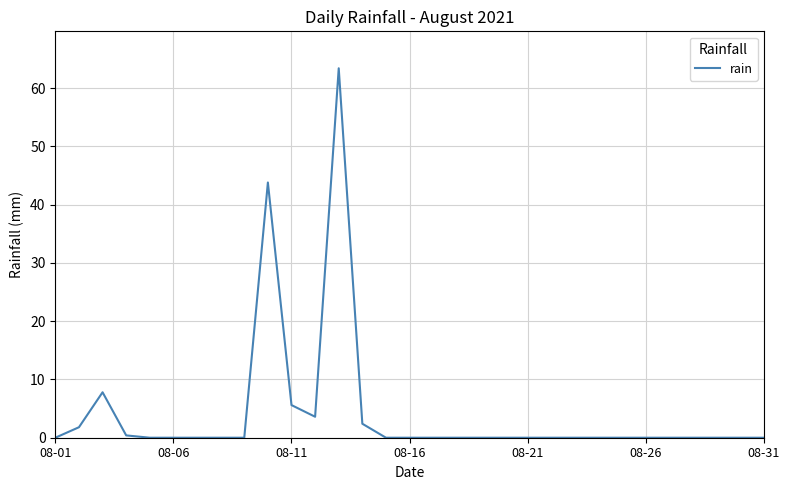

What is the difference between the maximum and second lowest values?

63.4